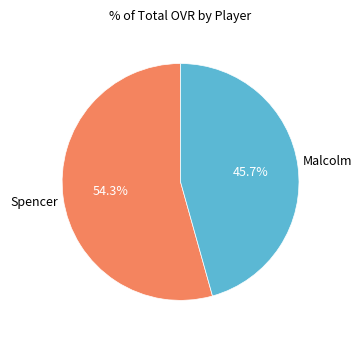

How many segments does this pie chart have?

2